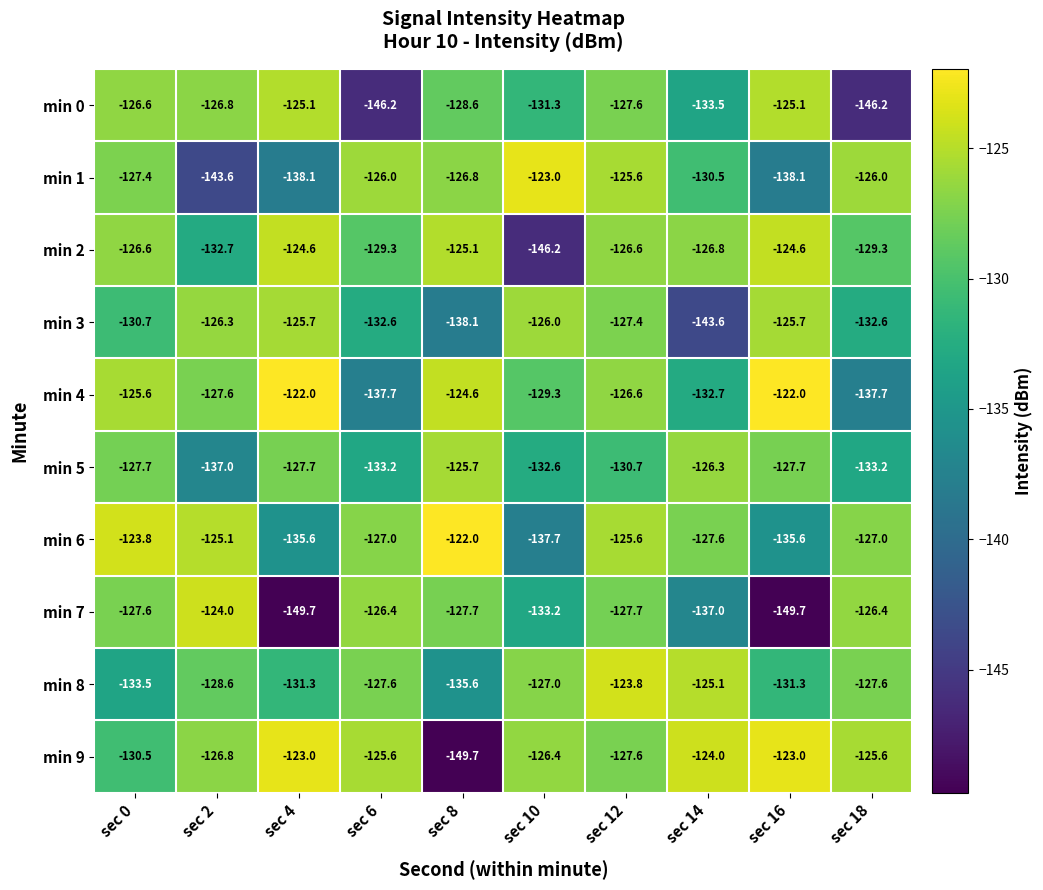

Is it true that min 0 equals -133.5 at sec 14?

True